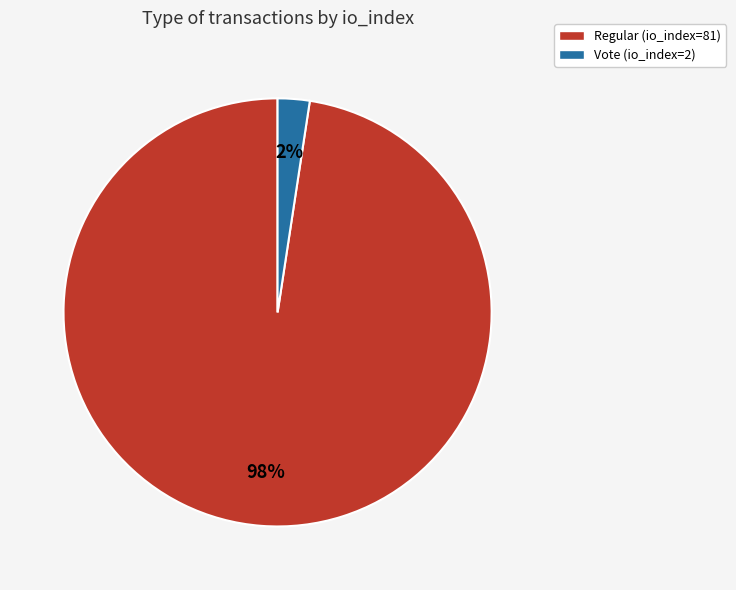

How many segments does this pie chart have?

2